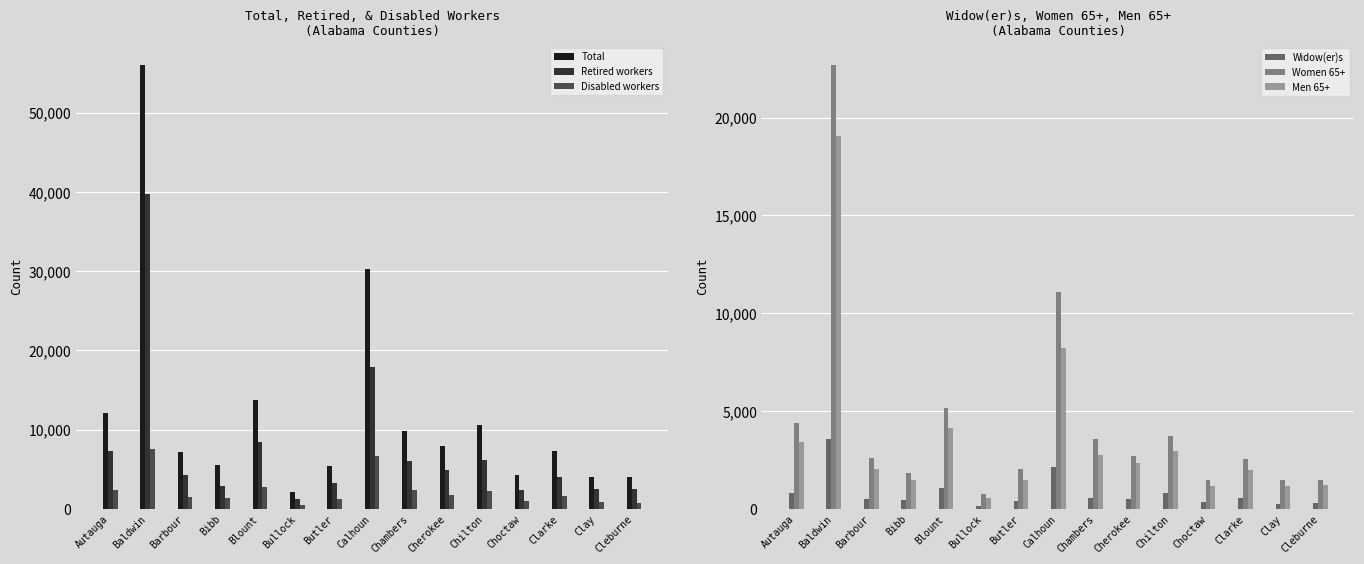

Between Clarke and Chilton, which is larger?

Chilton